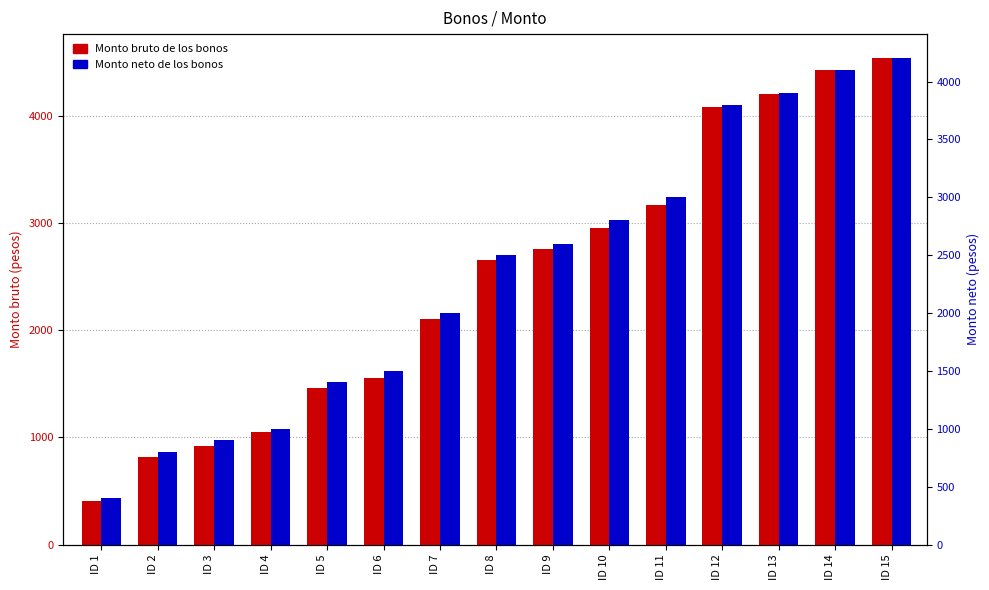

How many bars are there in each group?

2